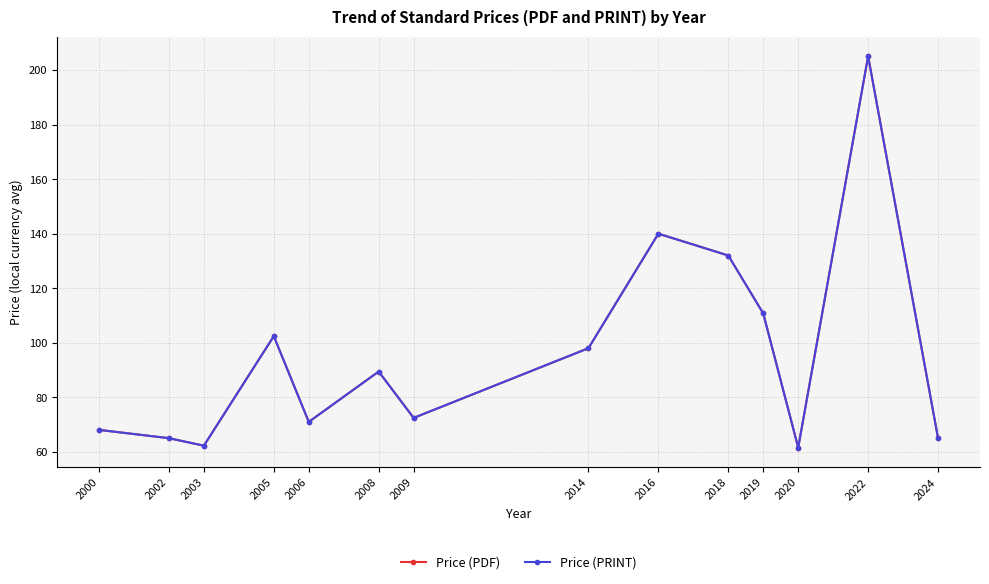

Does the chart have visible grid lines?

Yes